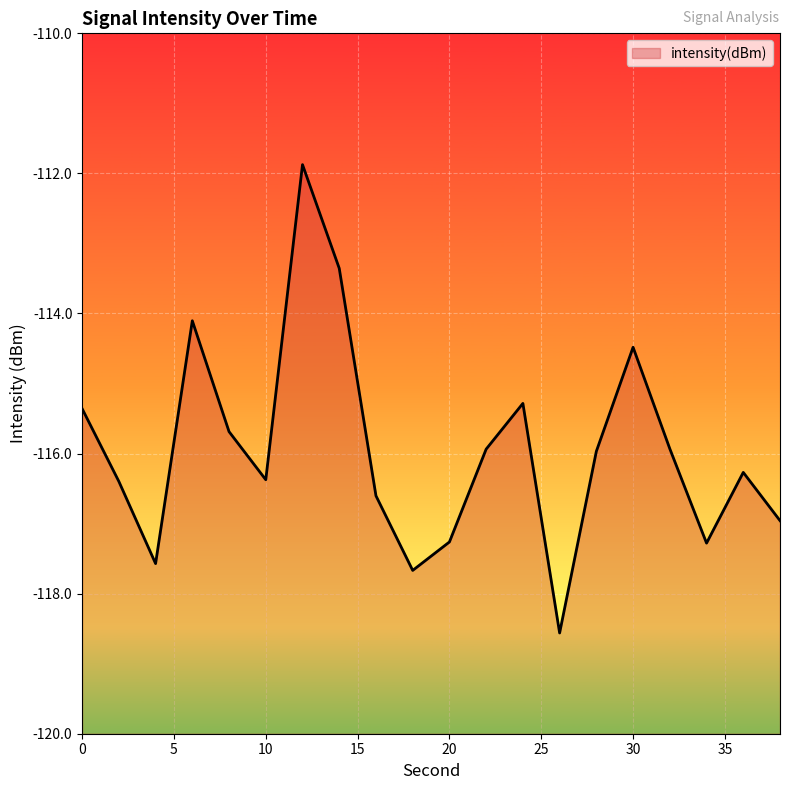

What is the difference between the maximum and minimum values?

6.7